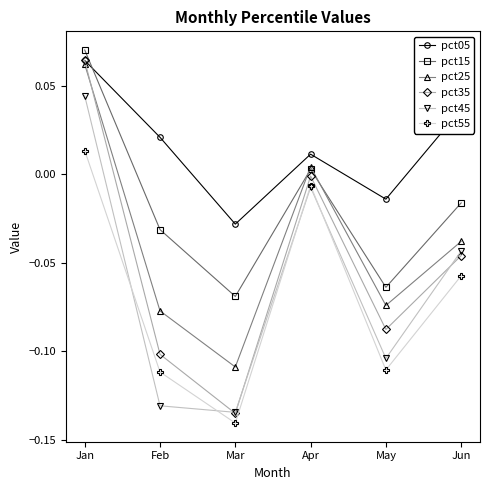

Rank the categories by pct15 value from lowest to highest.

Mar, May, Feb, Jun, Apr, Jan